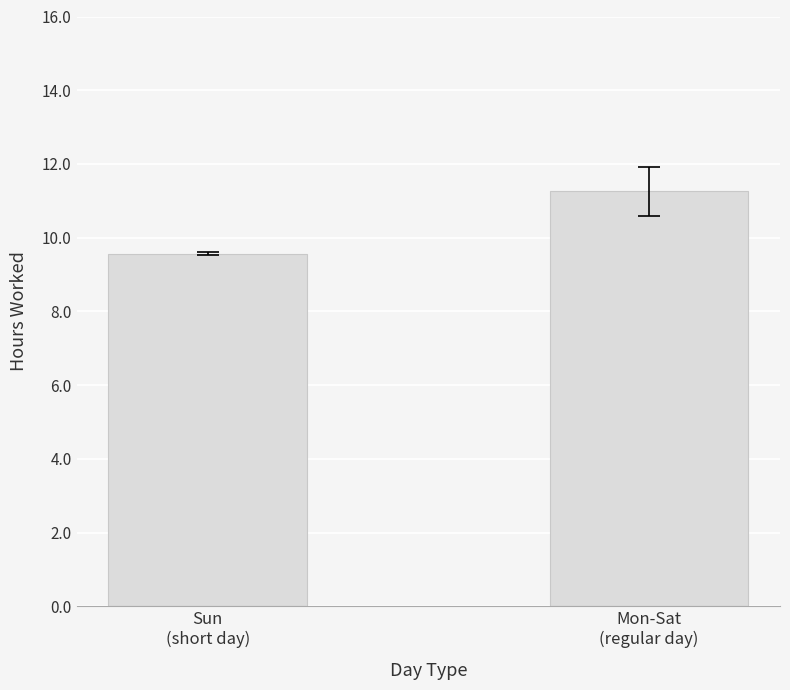

What is the value of the 2nd bar from the left?

11.3